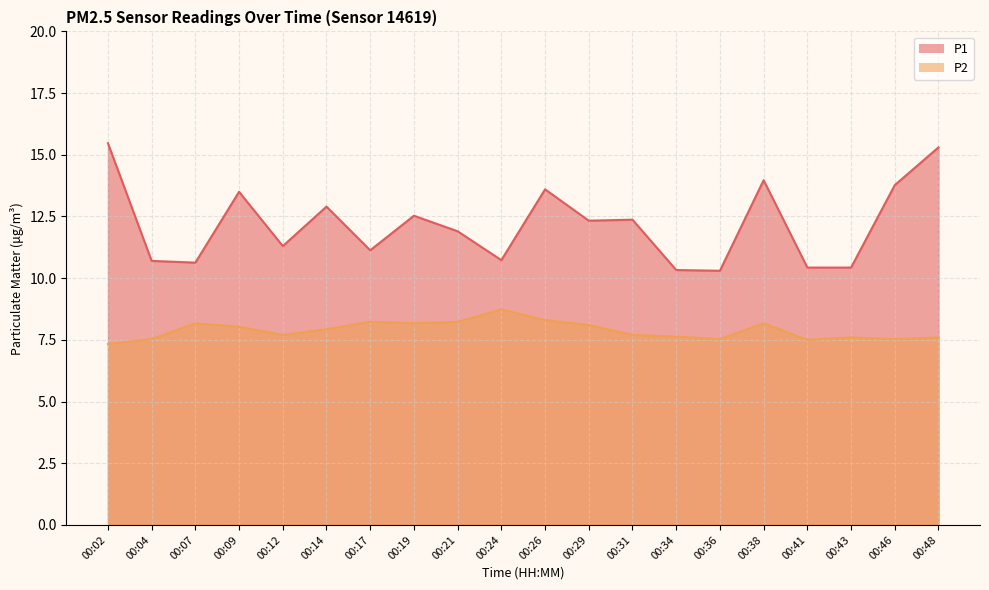

Which series has the largest total across all categories?

P1